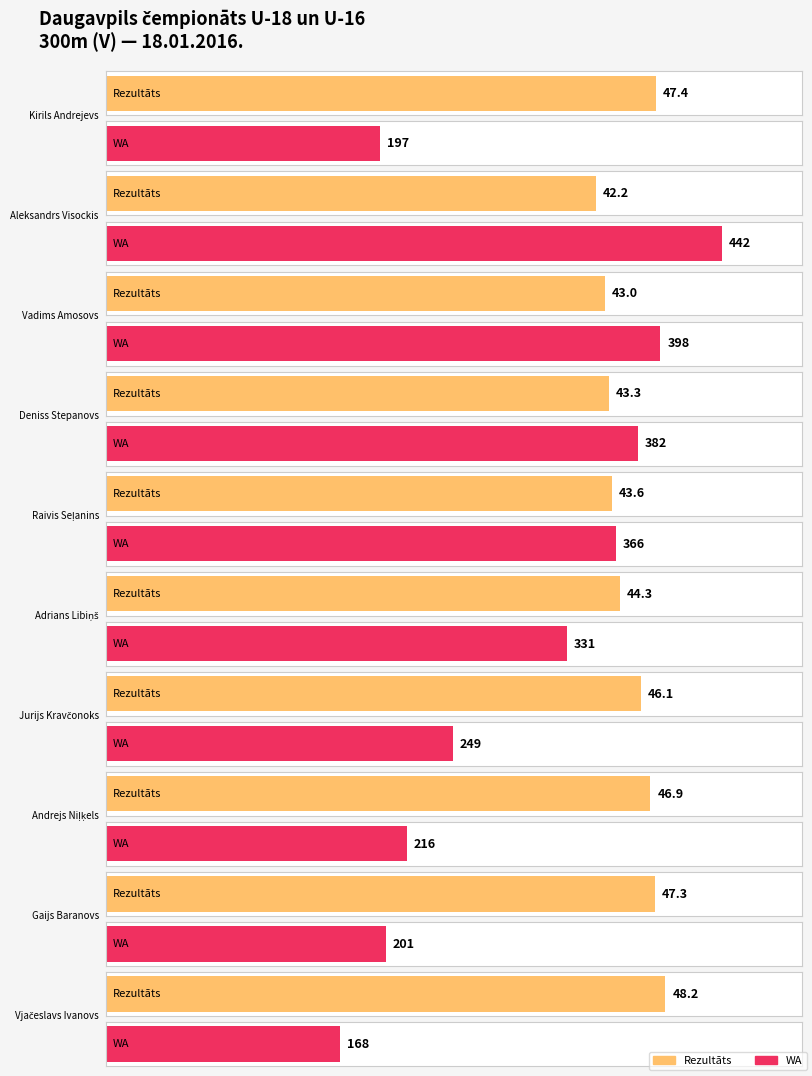

Between Aleksandrs Visockis and Andrejs Niļķels, which is larger?

Andrejs Niļķels